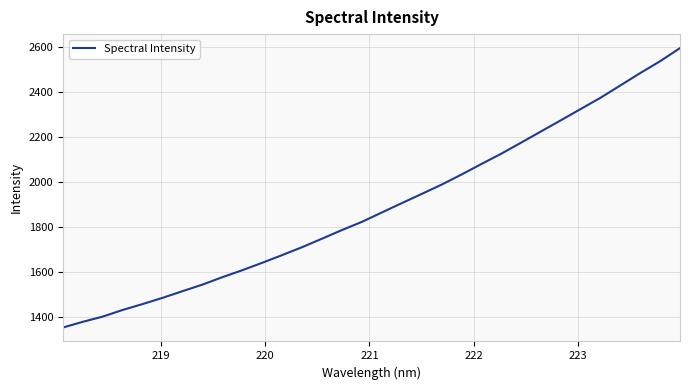

What is the difference between the maximum and minimum values?

1244.1